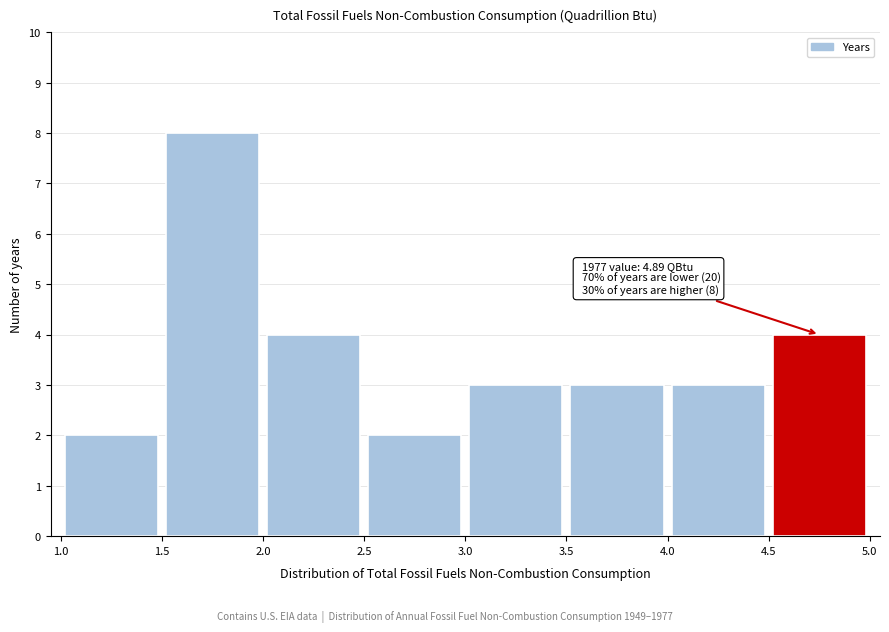

Over which range of the x-axis is the bar tallest?

1.5 to 2.0